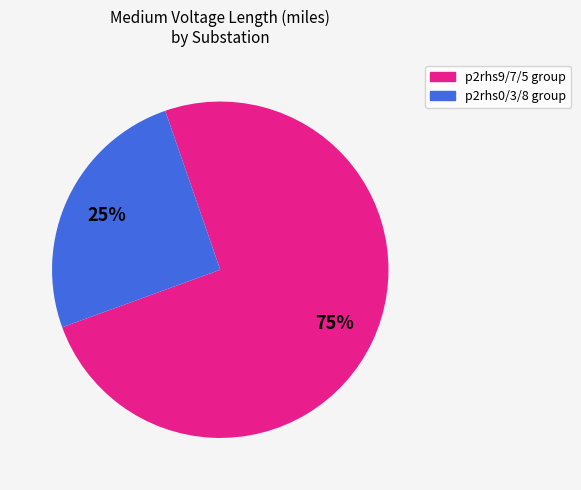

How many segments does this pie chart have?

2